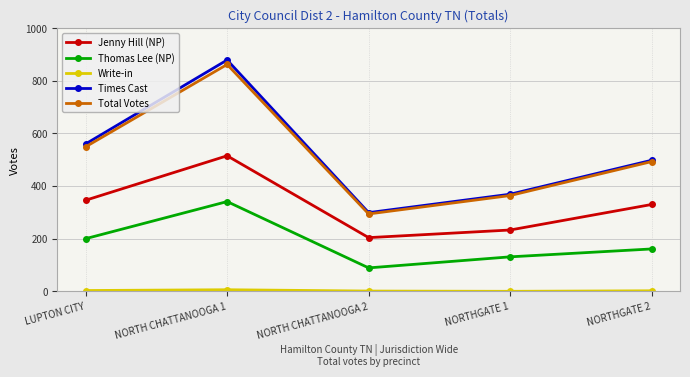

Which series has the largest range (max minus min)?

Times Cast